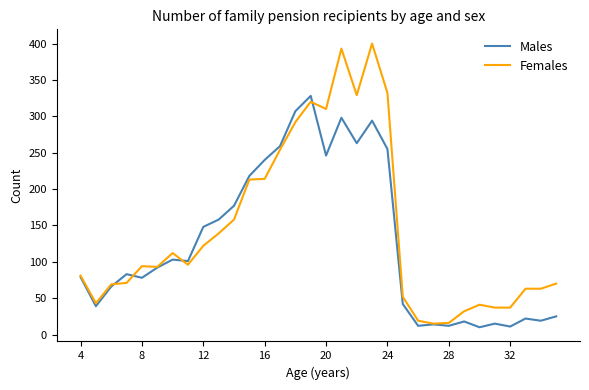

What is the minimum value shown in the chart?

10